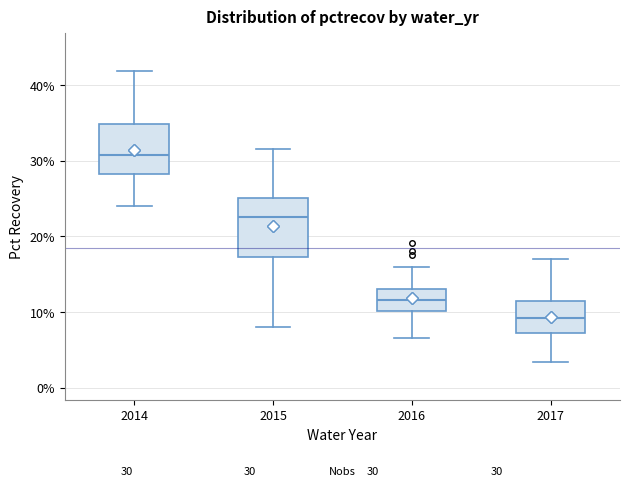

Which box has the lowest median line?

2017